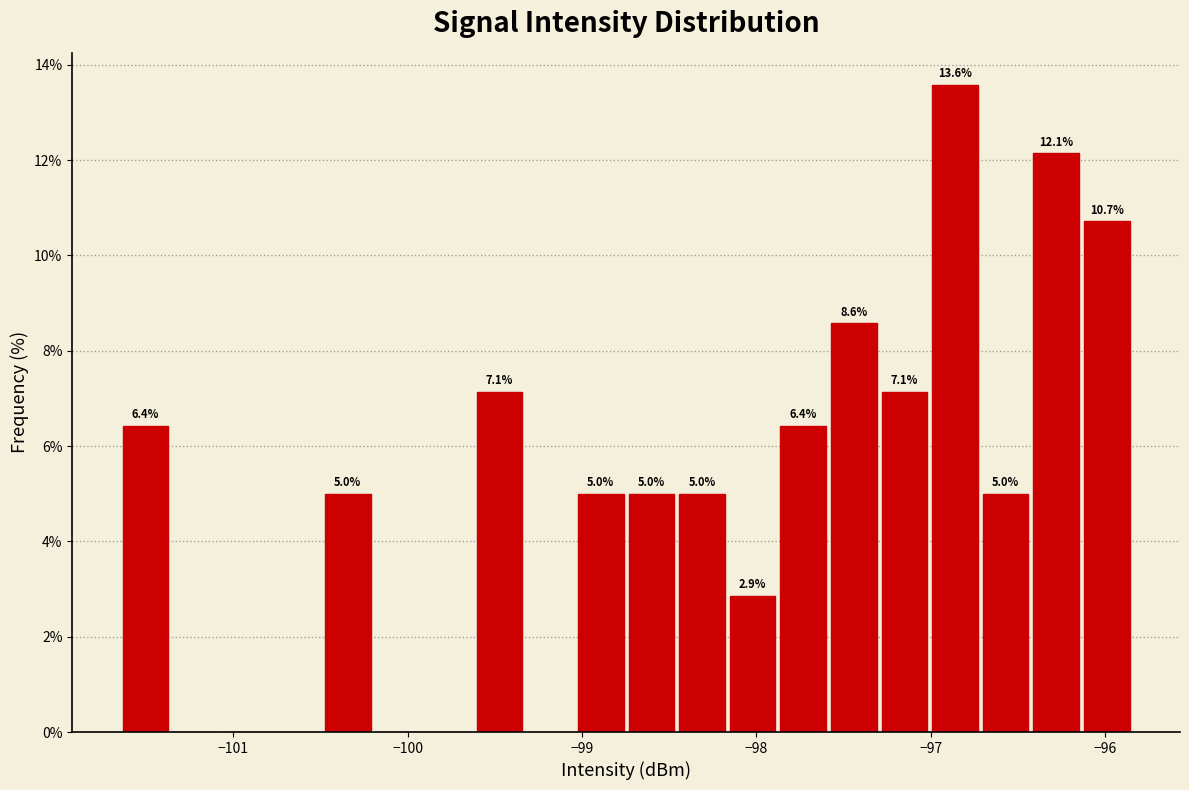

Read against the x-axis, roughly where is the centre of the tallest bar?

-96.9